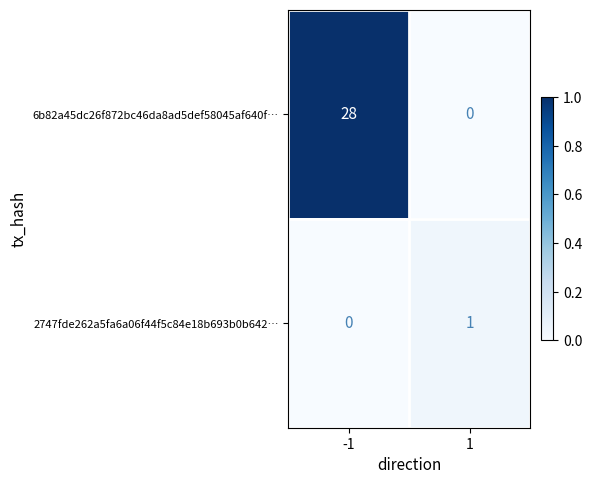

The value of 6b82a45dc26f872bc46da8ad5def58045af640f… at -1 is 28. True or false?

True